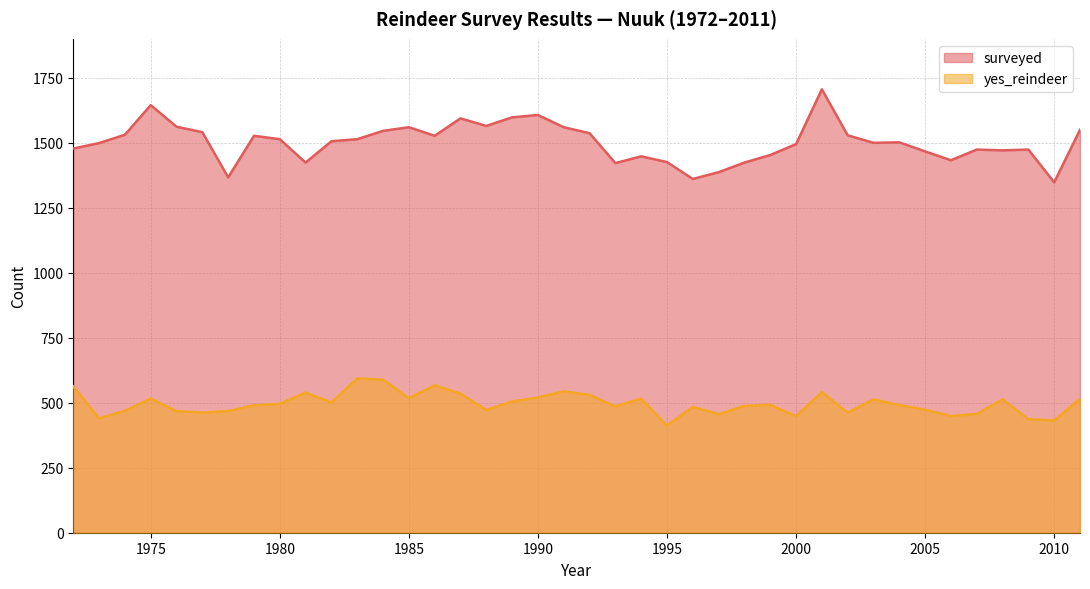

Rank the series by their maximum value, from highest to lowest.

surveyed, yes_reindeer